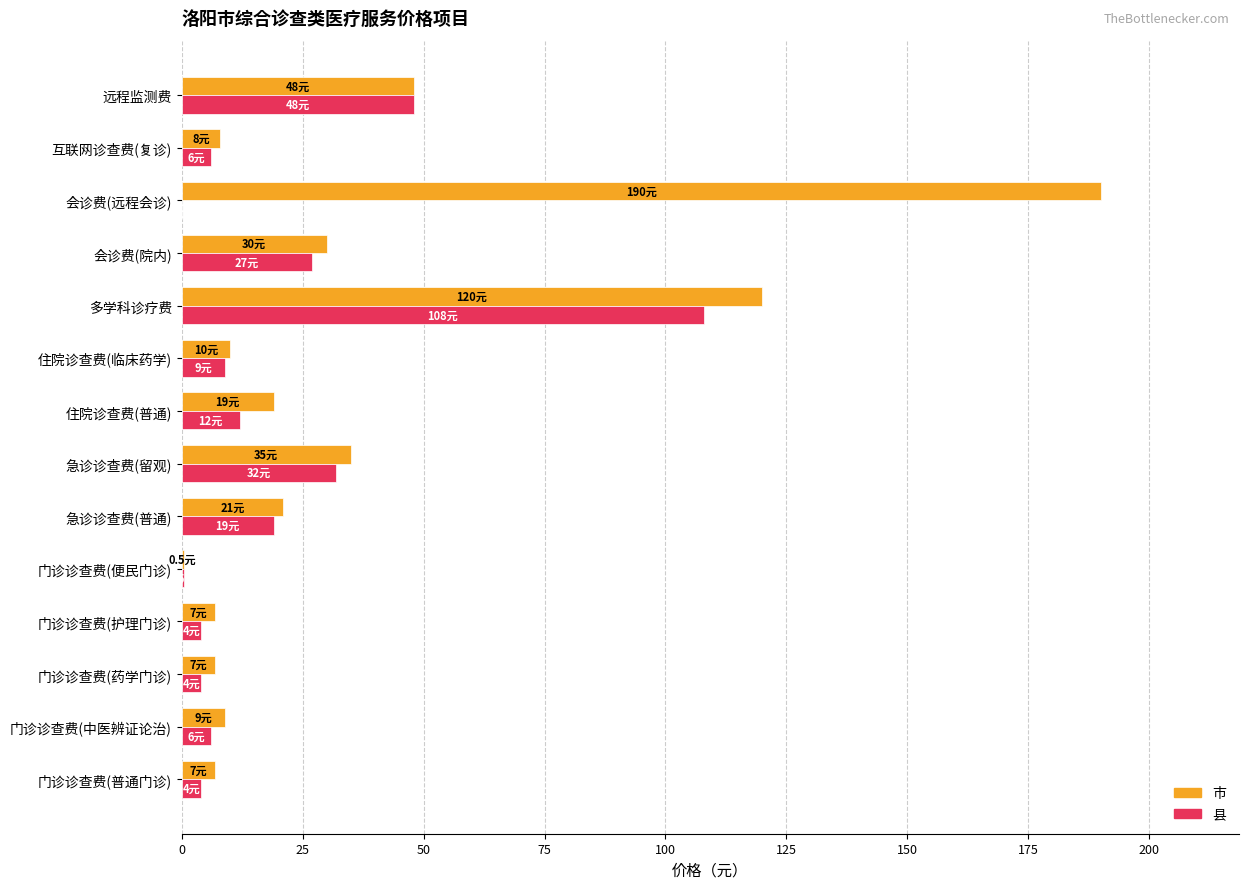

Which series changed the most between 急诊诊查费(普通) and 会诊费(远程会诊)?

市